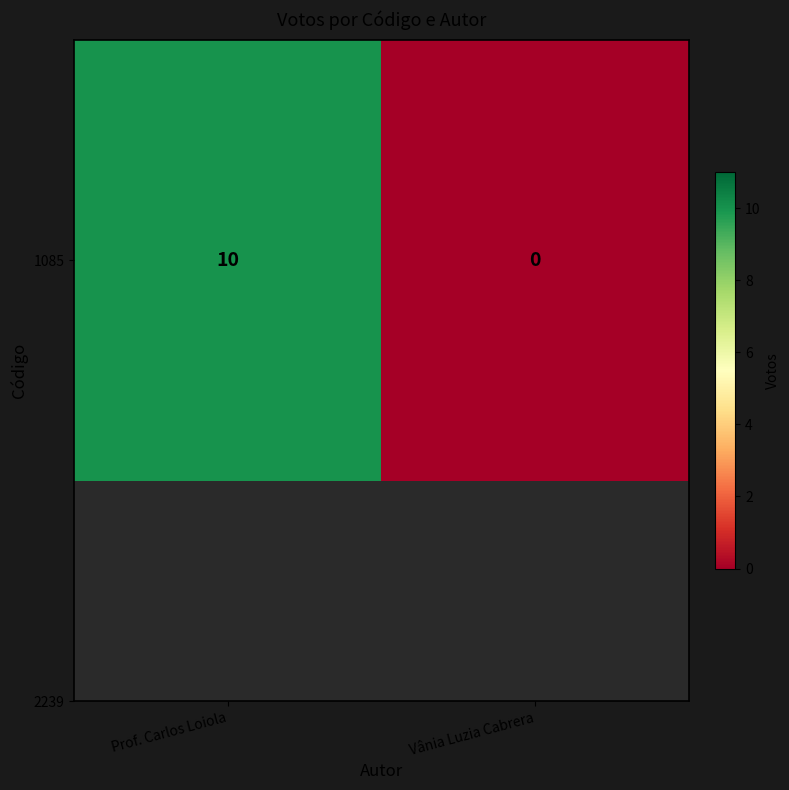

True or false: the data shows 10 at Prof. Carlos Loiola.

True